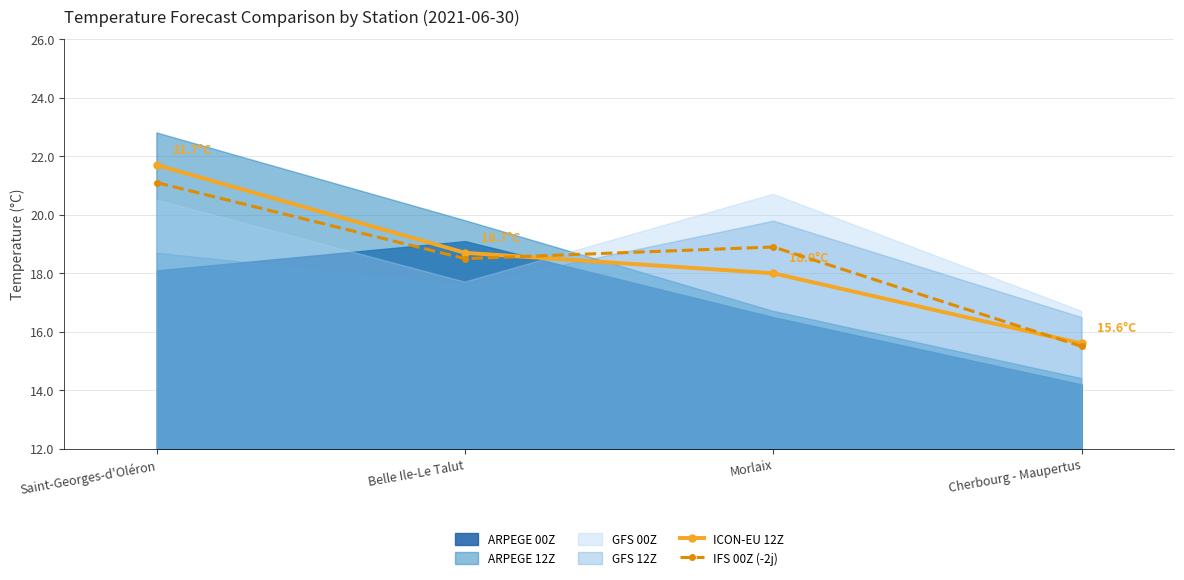

How many intersections are there between ICON-EU 12Z and IFS 00Z (-2j)?

2